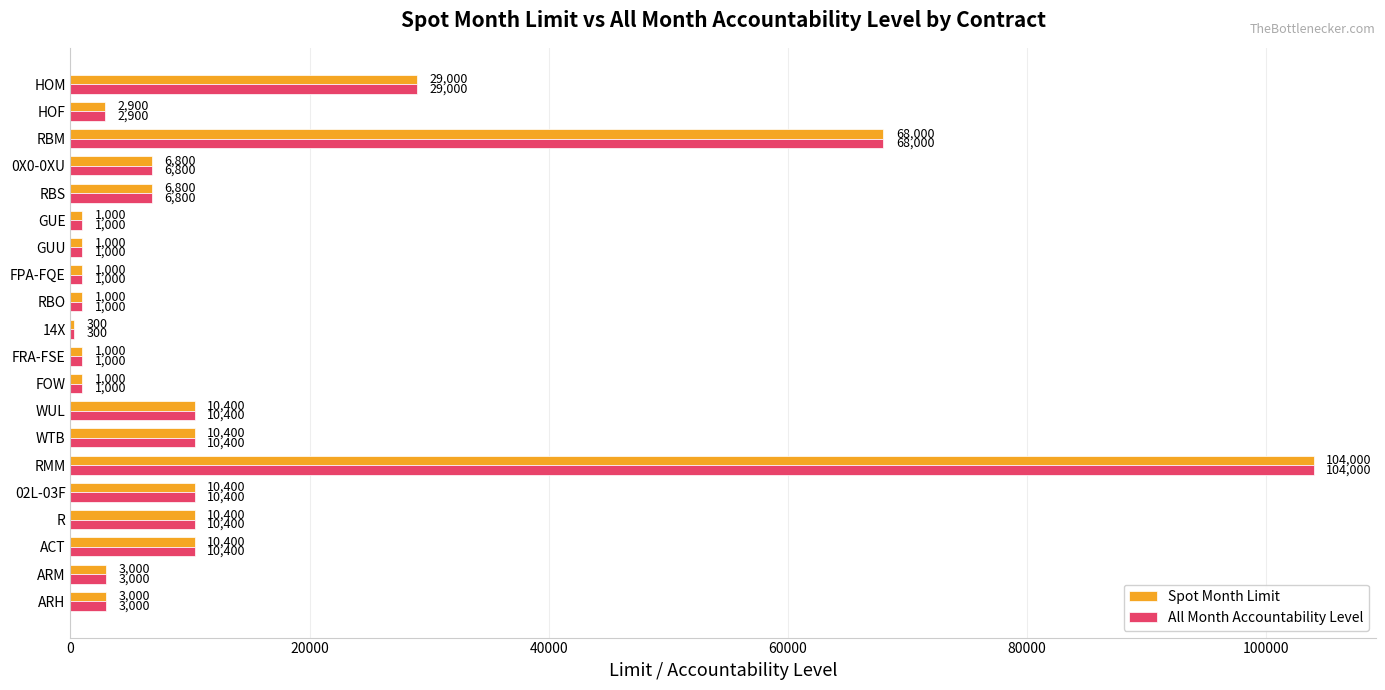

True or false: Spot Month Limit has a value of 1000 at FOW.

True